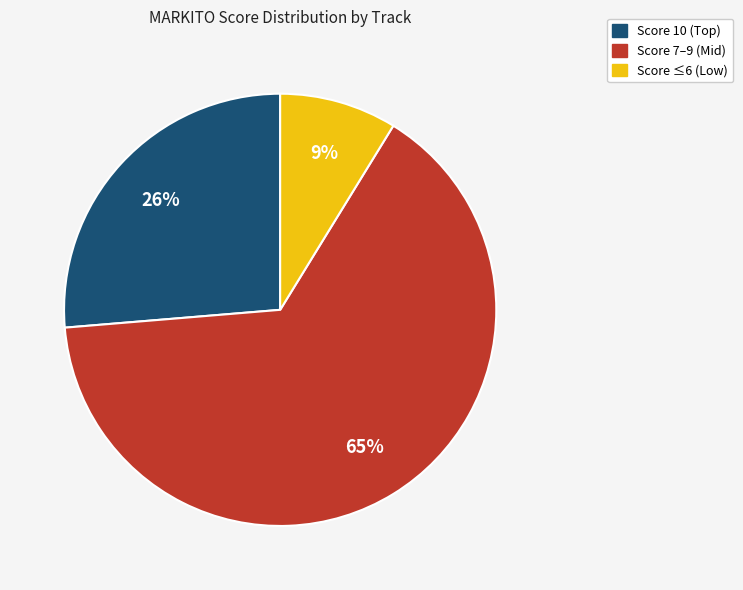

Which slice is the largest?

Score 7–9 (Mid)